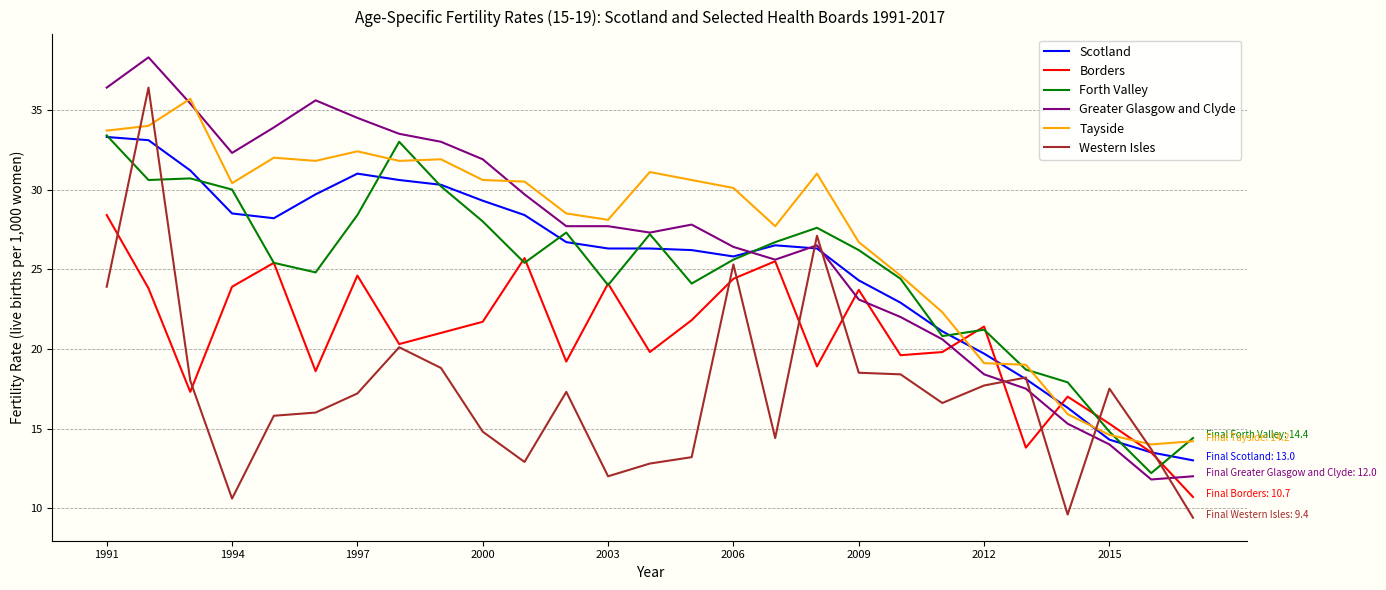

What is the smallest value displayed?

9.4